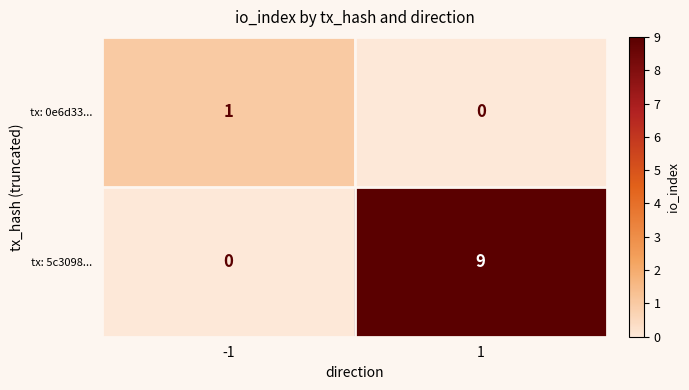

Read the tx: 5c3098... value at 1.

9